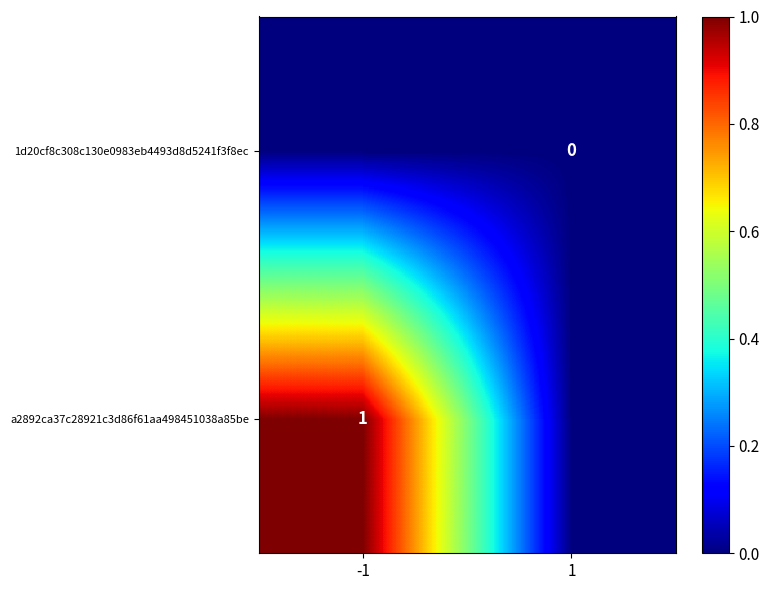

Which category has the highest value across all series?

-1